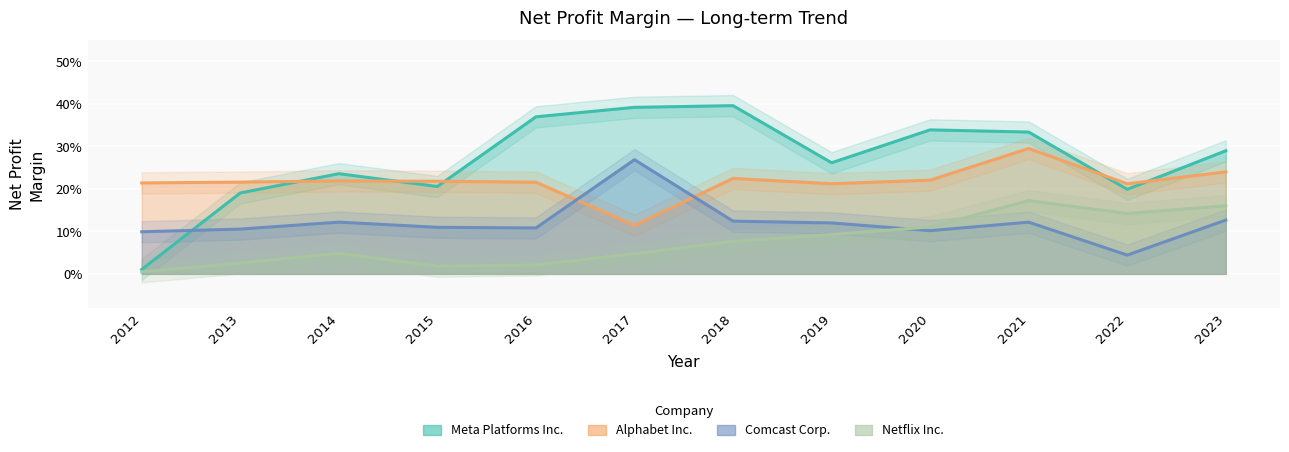

At which category does Comcast Corp. reach its first local peak?

2014